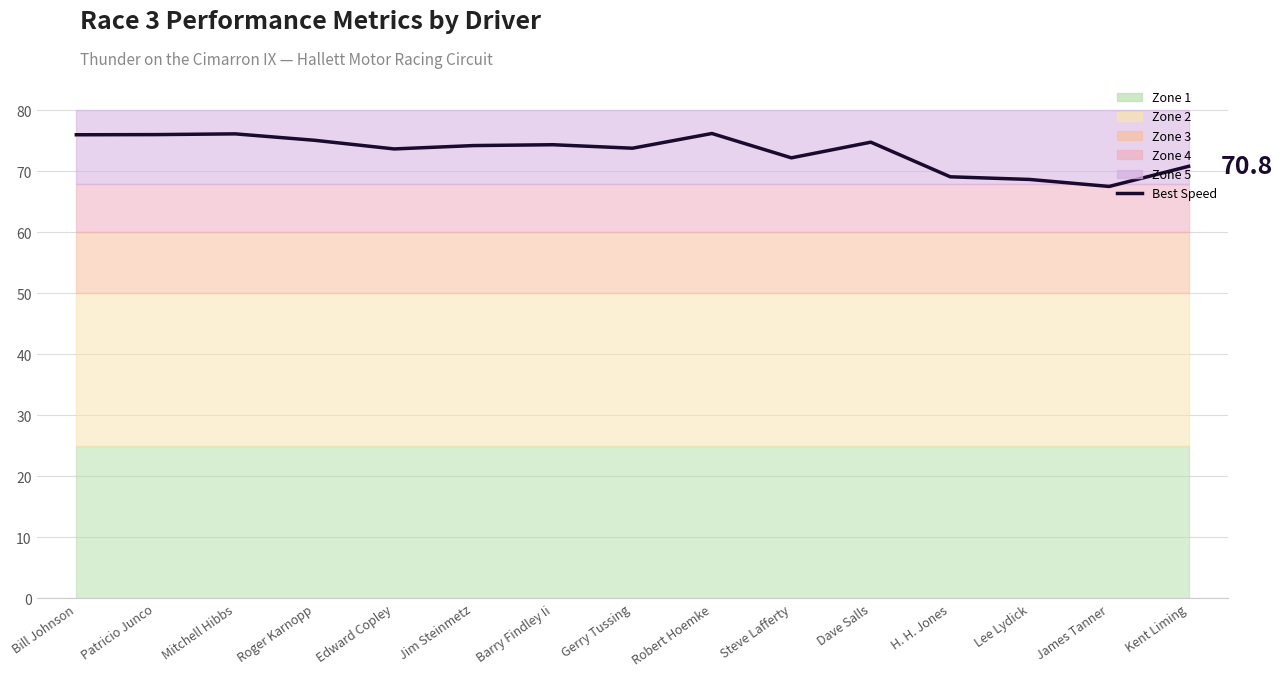

At which label does the data first exceed 74?

Bill Johnson